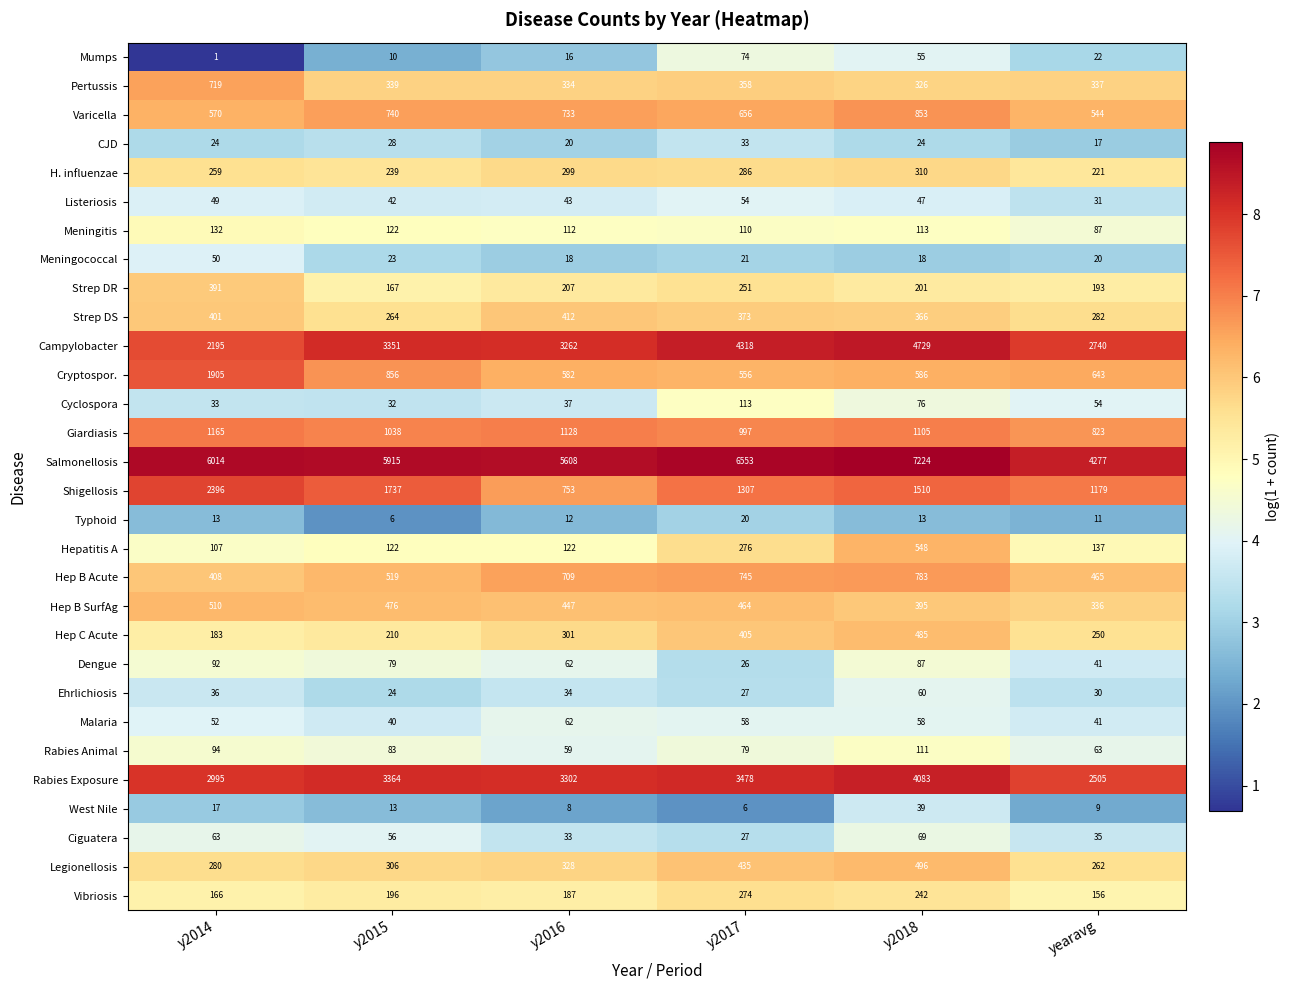

At how many categories does at least one series exceed 8?

6